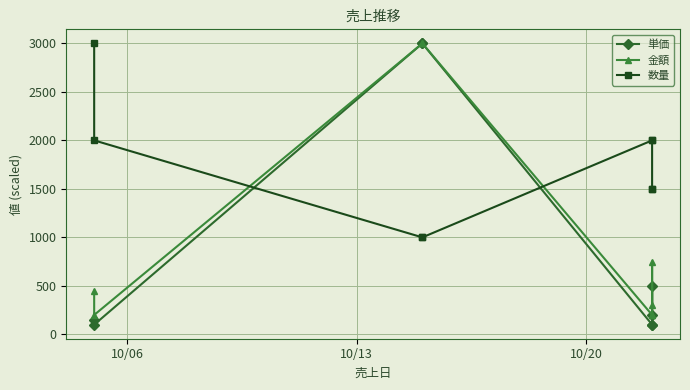

Is the value of 金額 at 10/13 greater than the value of 単価 at 5?

Yes